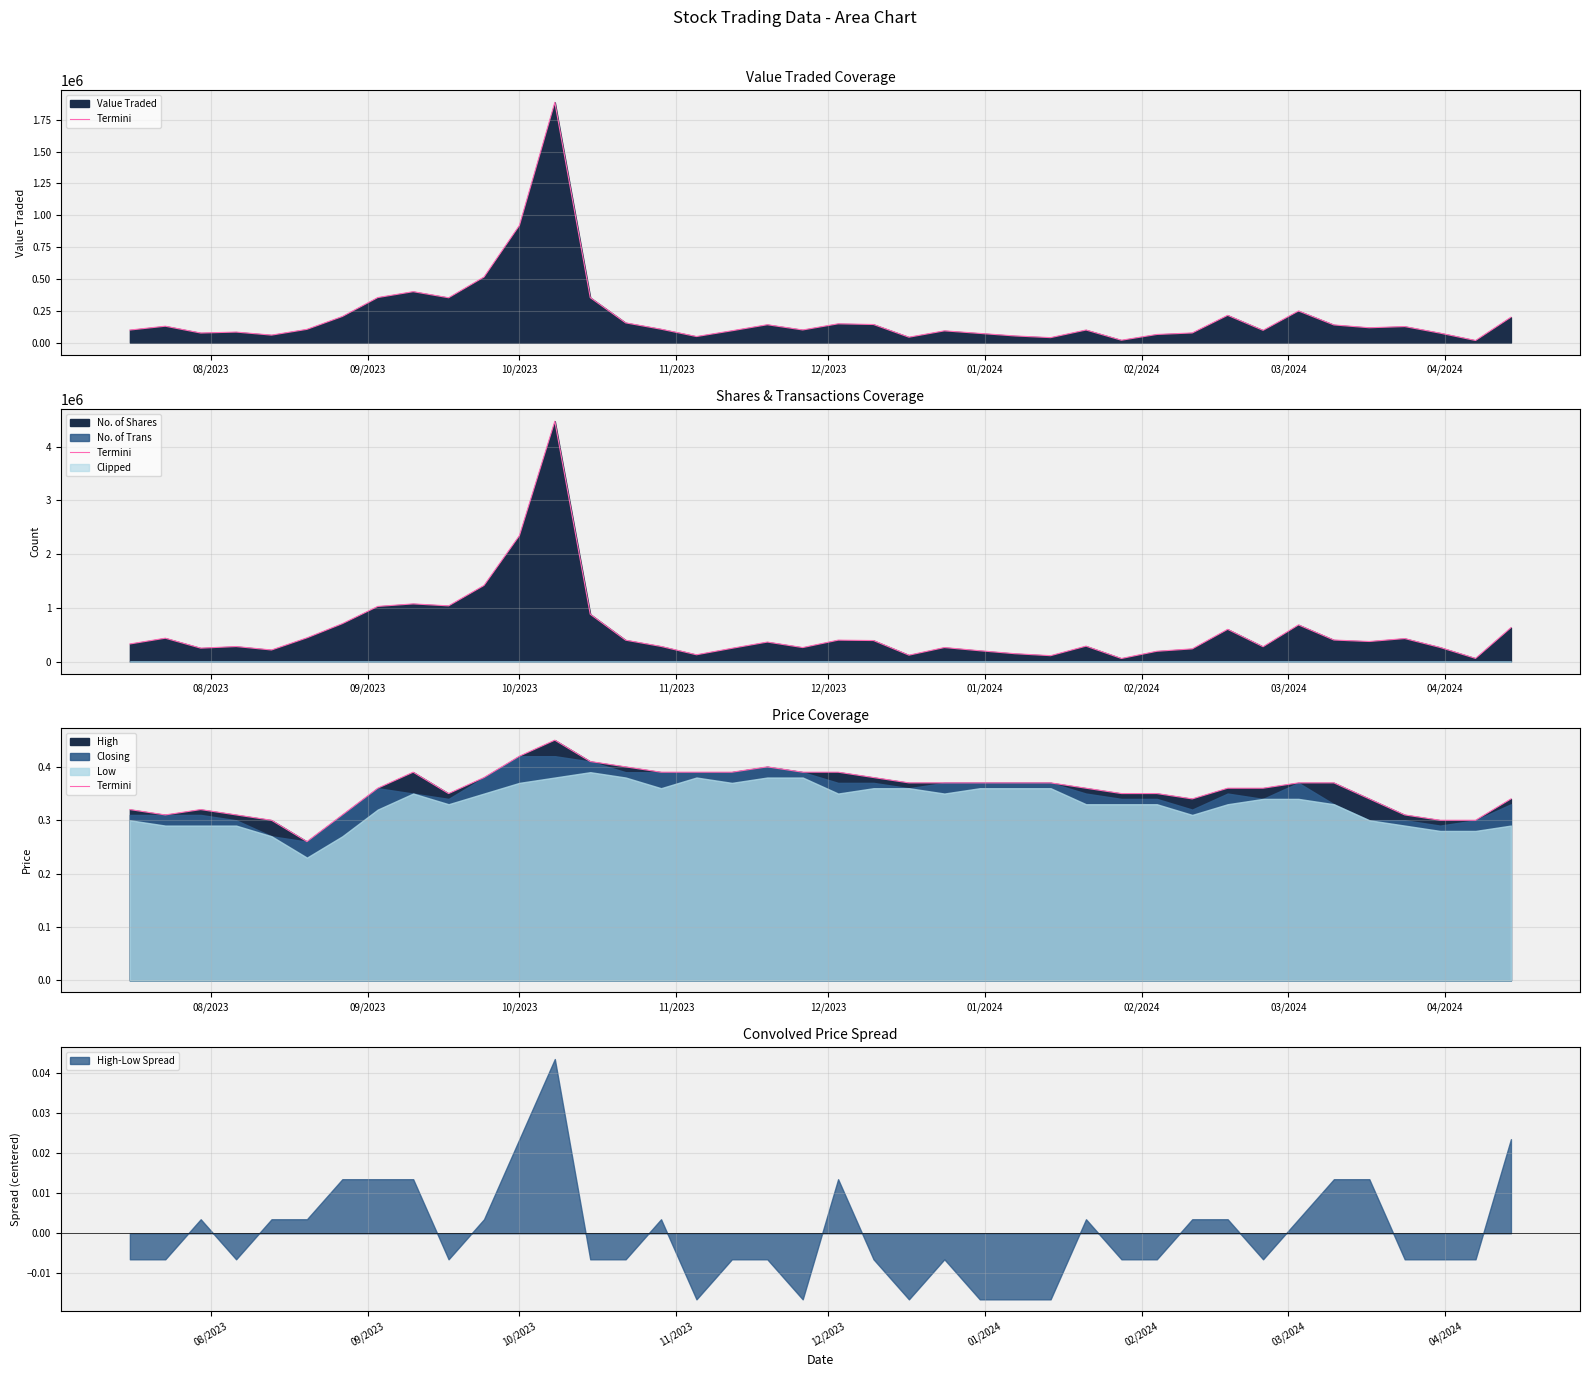

What is the average value?

0.4